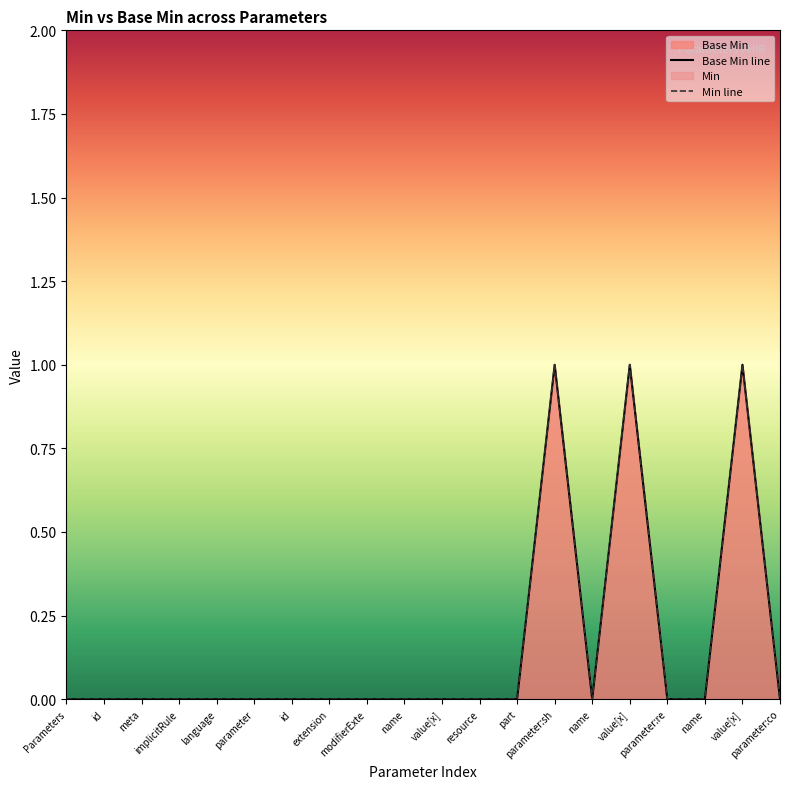

What position from the left is Parameters.parameter.name?

10